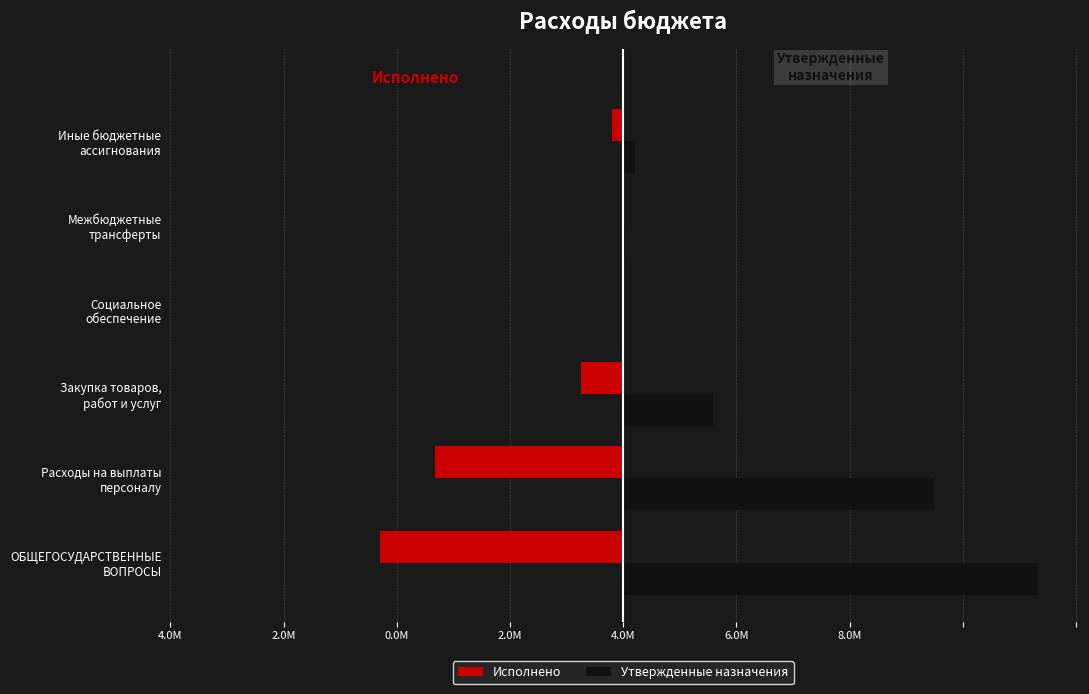

What are all the series names shown in the legend?

Исполнено, Утвержденные назначения